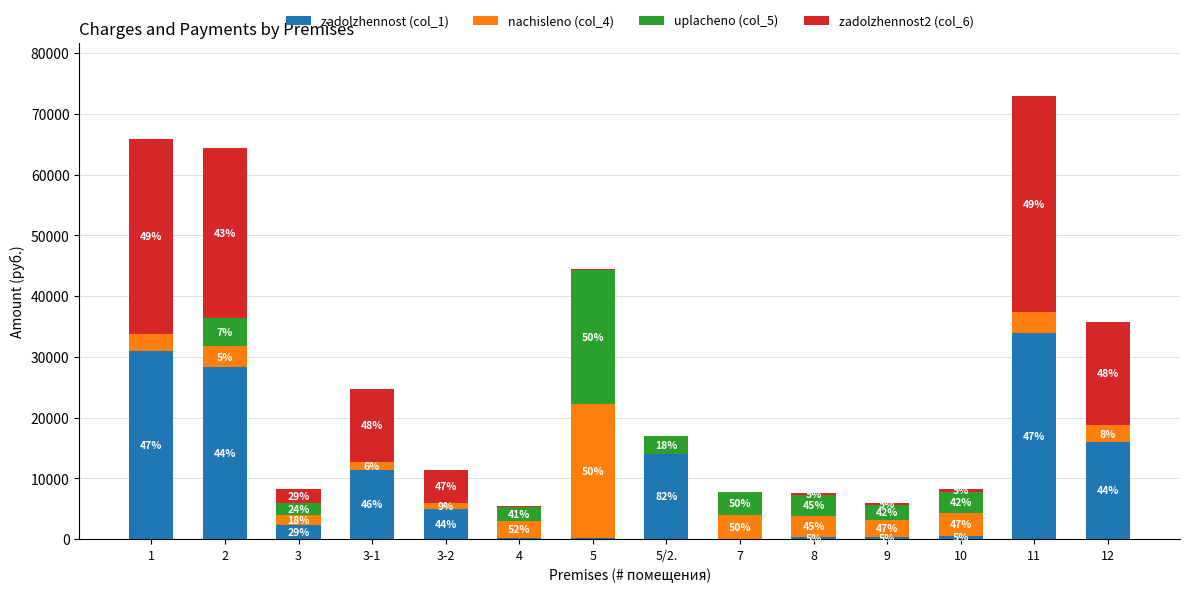

Which series has the largest range (max minus min)?

zadolzhennost2 (col_6)